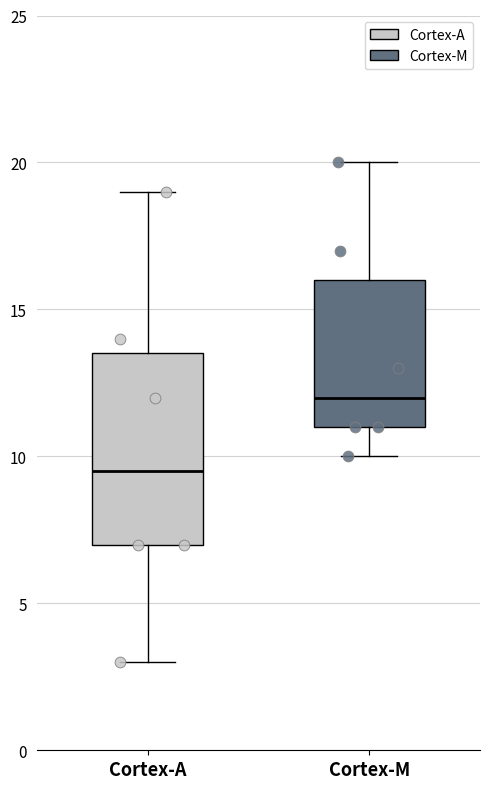

Which box is the tallest, from its lower edge to its upper edge?

Cortex-A